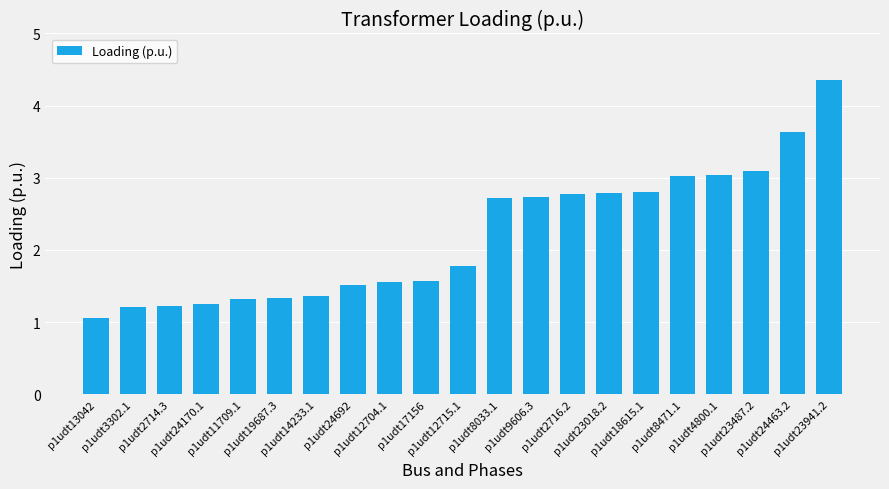

What is the change in value from p1udt13042 to p1udt12704.1?

+0.5